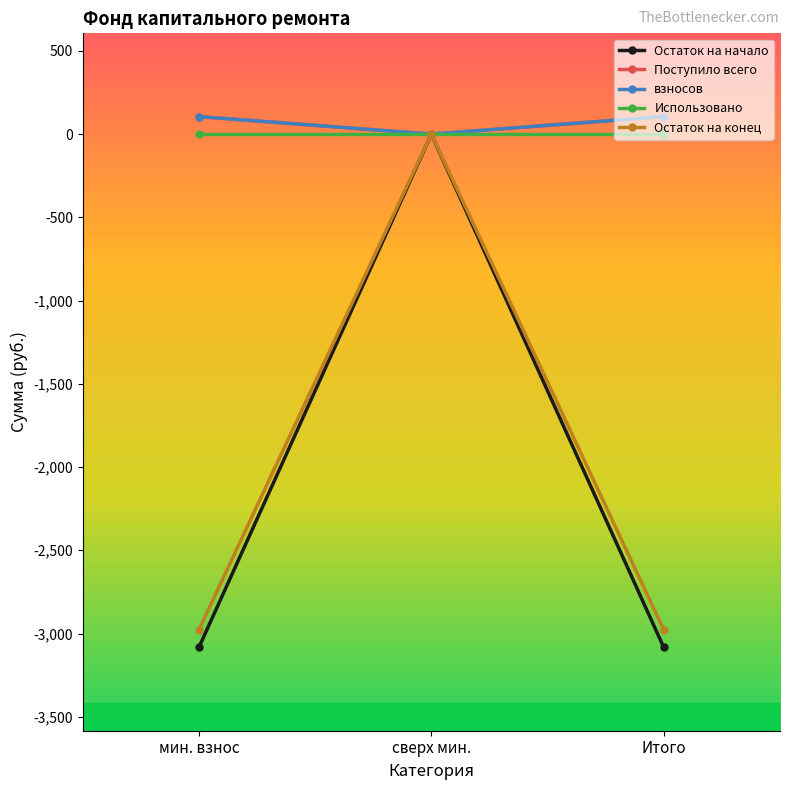

Reading left to right, list all the values displayed in this chart.

Остаток на начало: мин. взнос=-3084.0	сверх мин.=0.0	Итого=-3084.0
Поступило всего: мин. взнос=105.5	сверх мин.=0.0	Итого=105.5
взносов: мин. взнос=105.4	сверх мин.=0.0	Итого=105.4
Использовано: мин. взнос=0.0	сверх мин.=0.0	Итого=0.0
Остаток на конец: мин. взнос=-2978.5	сверх мин.=0.0	Итого=-2978.5